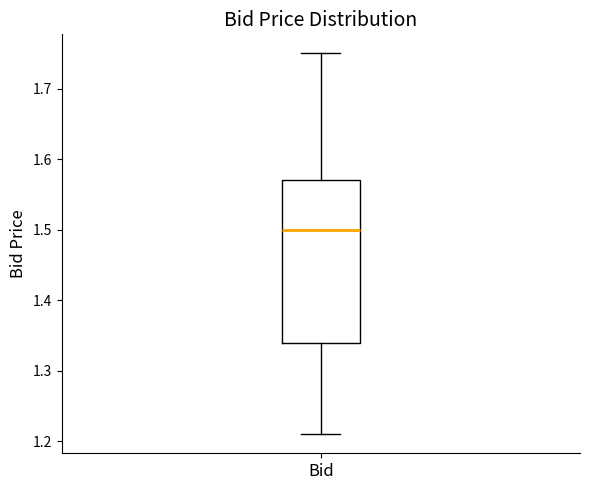

Read this box plot against the y-axis: the position of the median line, the range covered by the box, and the ends of both whiskers. The values are not printed on the chart, so give them approximately, as read against the axis.

median 1.50, box 1.34 to 1.57, whiskers 1.21 to 1.75